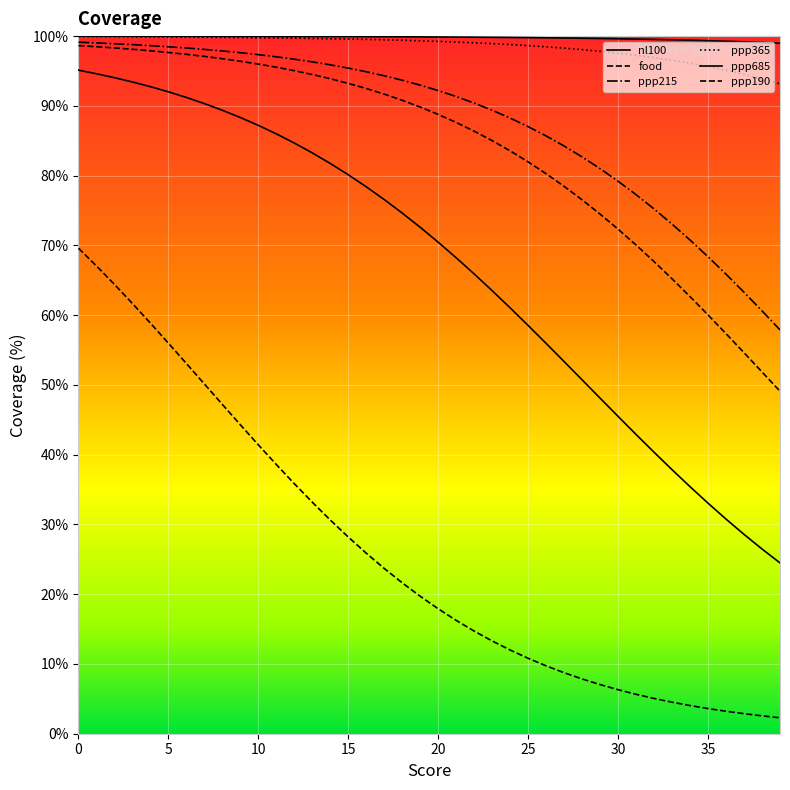

Does the chart display data point markers on the line(s)?

No